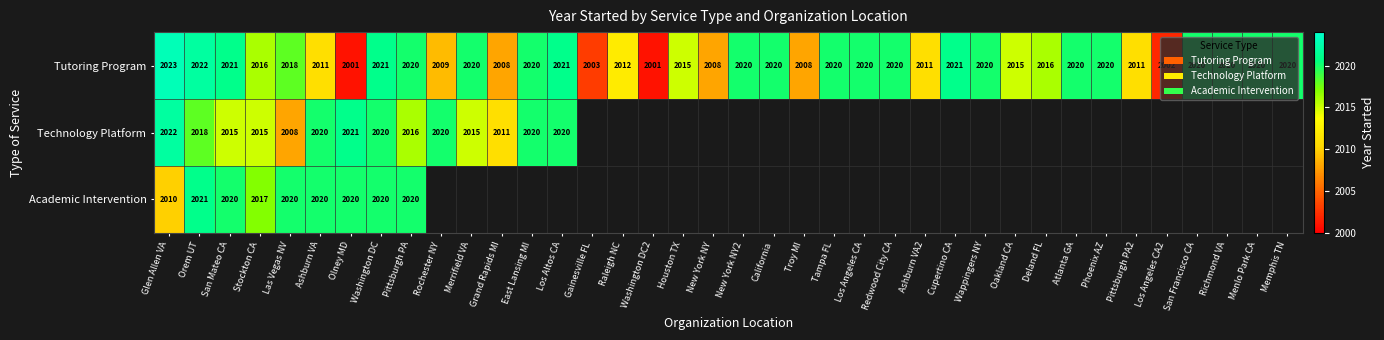

The Technology Platform series shows 2008 at Las Vegas NV. True or false?

True